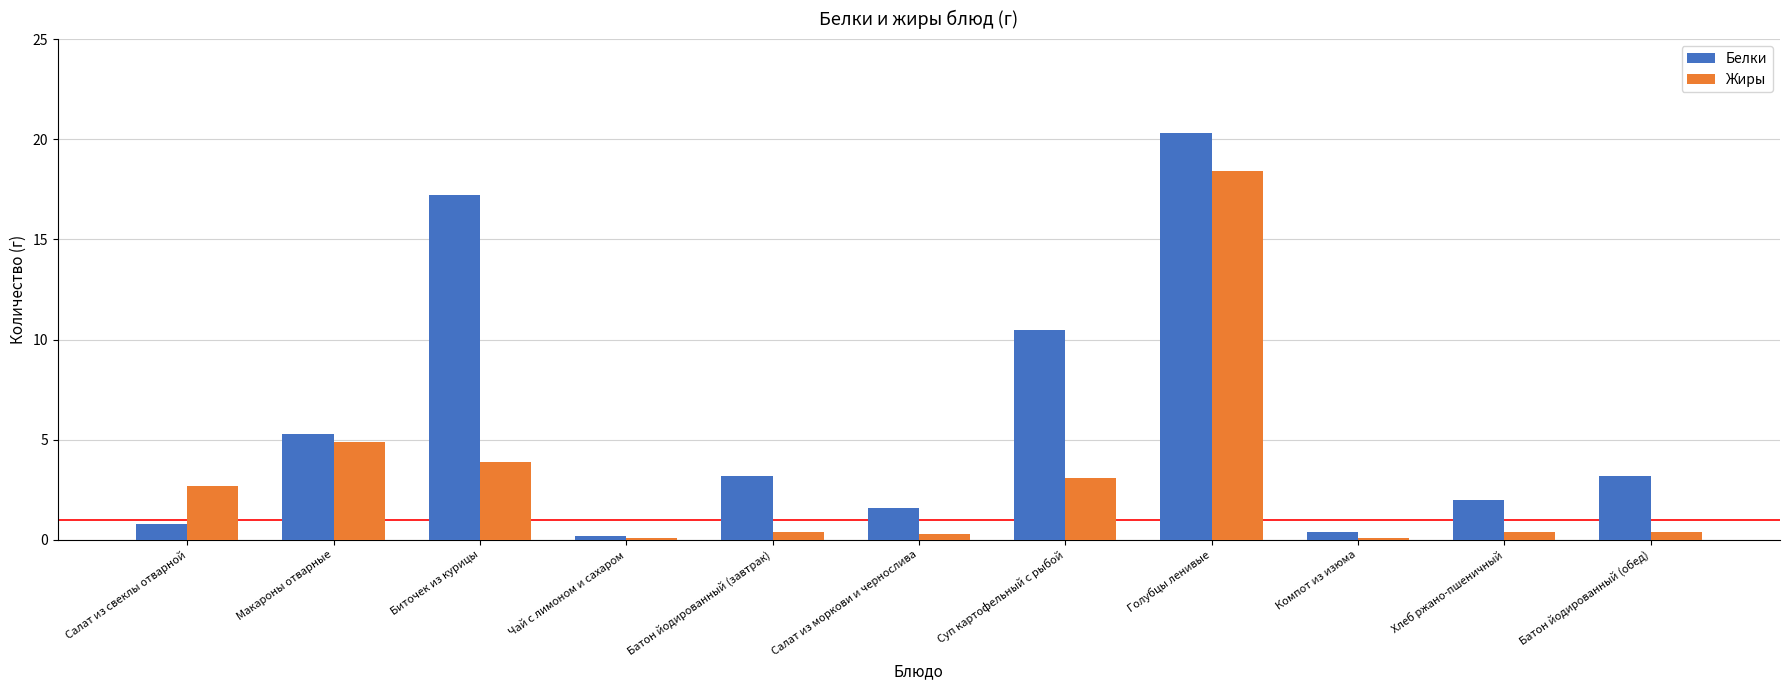

Which series has the largest range (max minus min)?

Белки